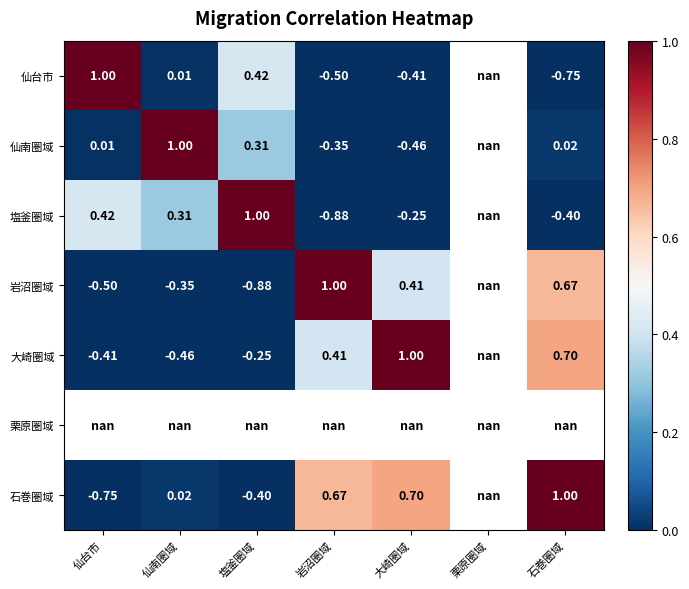

Rank the series by their maximum value, from highest to lowest.

仙台市, 仙南圏域, 塩釜圏域, 岩沼圏域, 大崎圏域, 栗原圏域, 石巻圏域